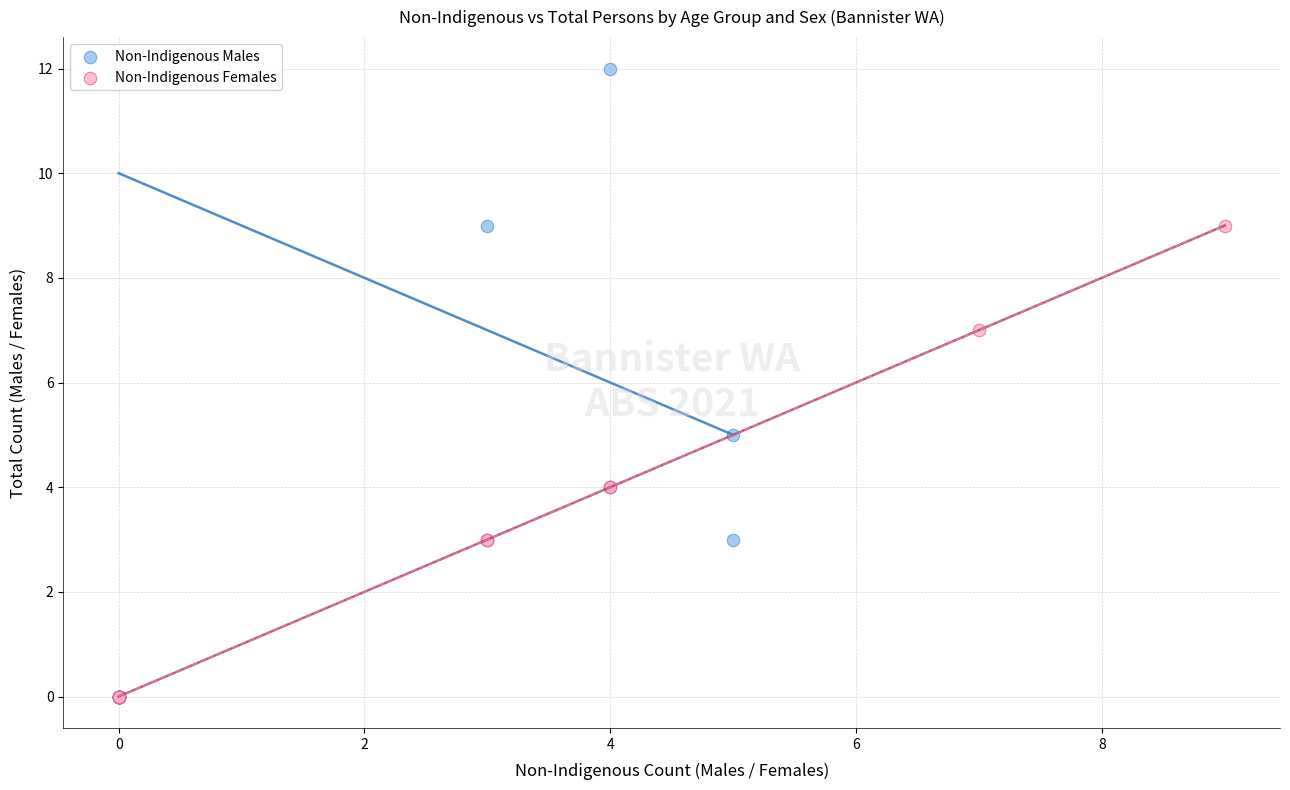

What are all the series names shown in the legend?

Non-Indigenous Males, Non-Indigenous Females